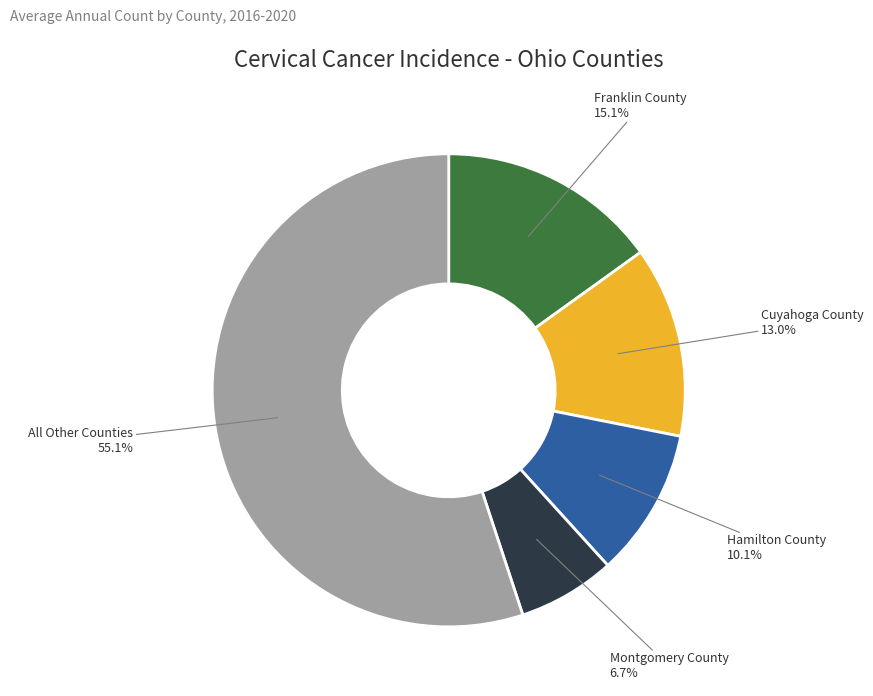

Which slice is the smallest?

Montgomery County